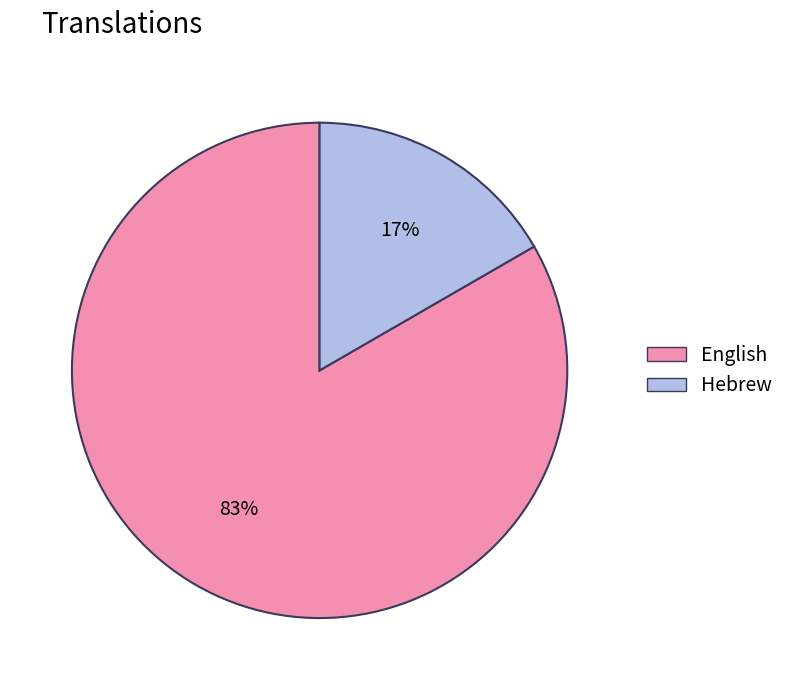

To the nearest percent, what is the average slice percentage?

50%